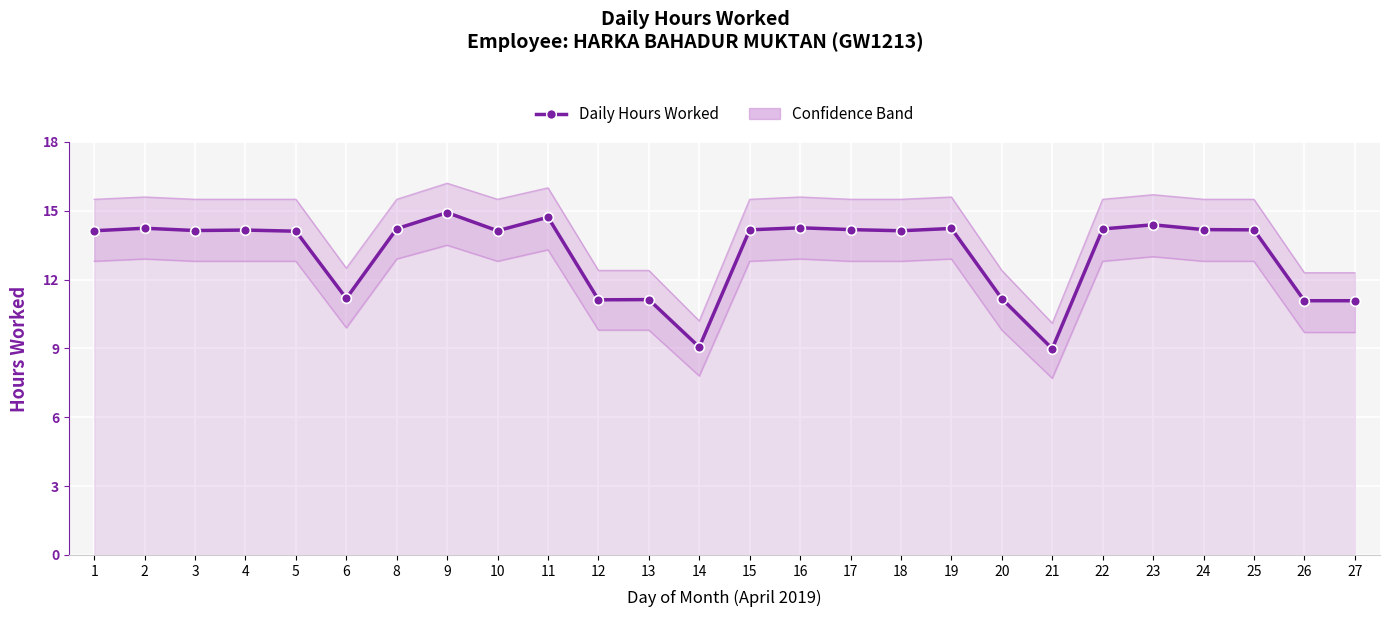

How many lines are shown in the chart?

1